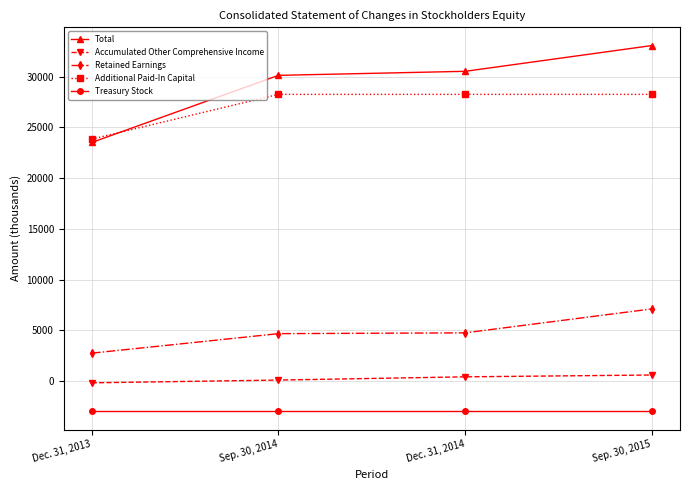

How many data points in Additional Paid-In Capital are less than 28264?

1